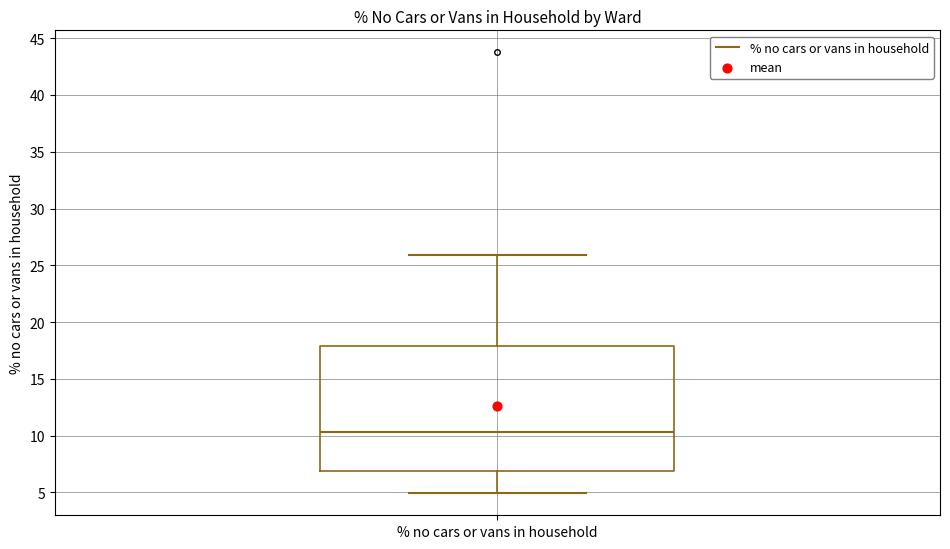

Transcribe this box plot: give where the median line is, the range the box spans, and where the two whiskers end, as read against the y-axis. The values are not printed on the chart, so give them approximately, as read against the axis.

median 10.5, box 7.0 to 18.0, whiskers 5.0 to 26.0